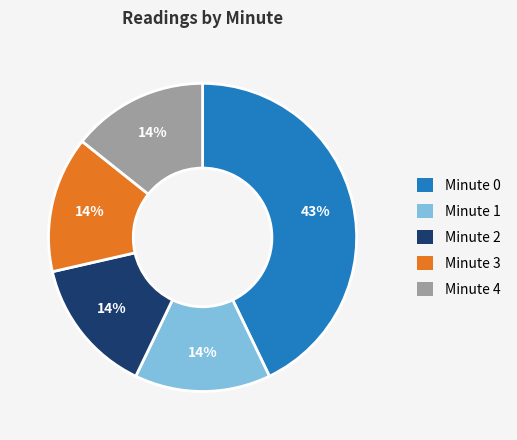

Does any single category account for the majority?

No